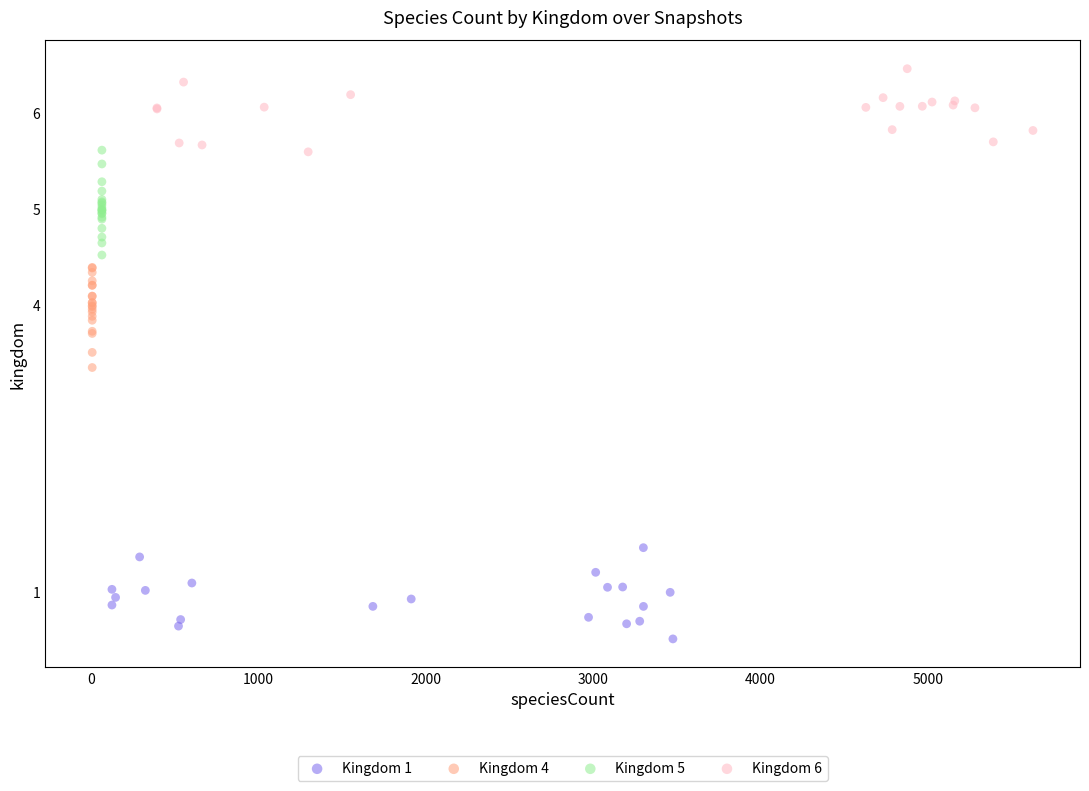

Which series contains the highest Y value?

Kingdom 6